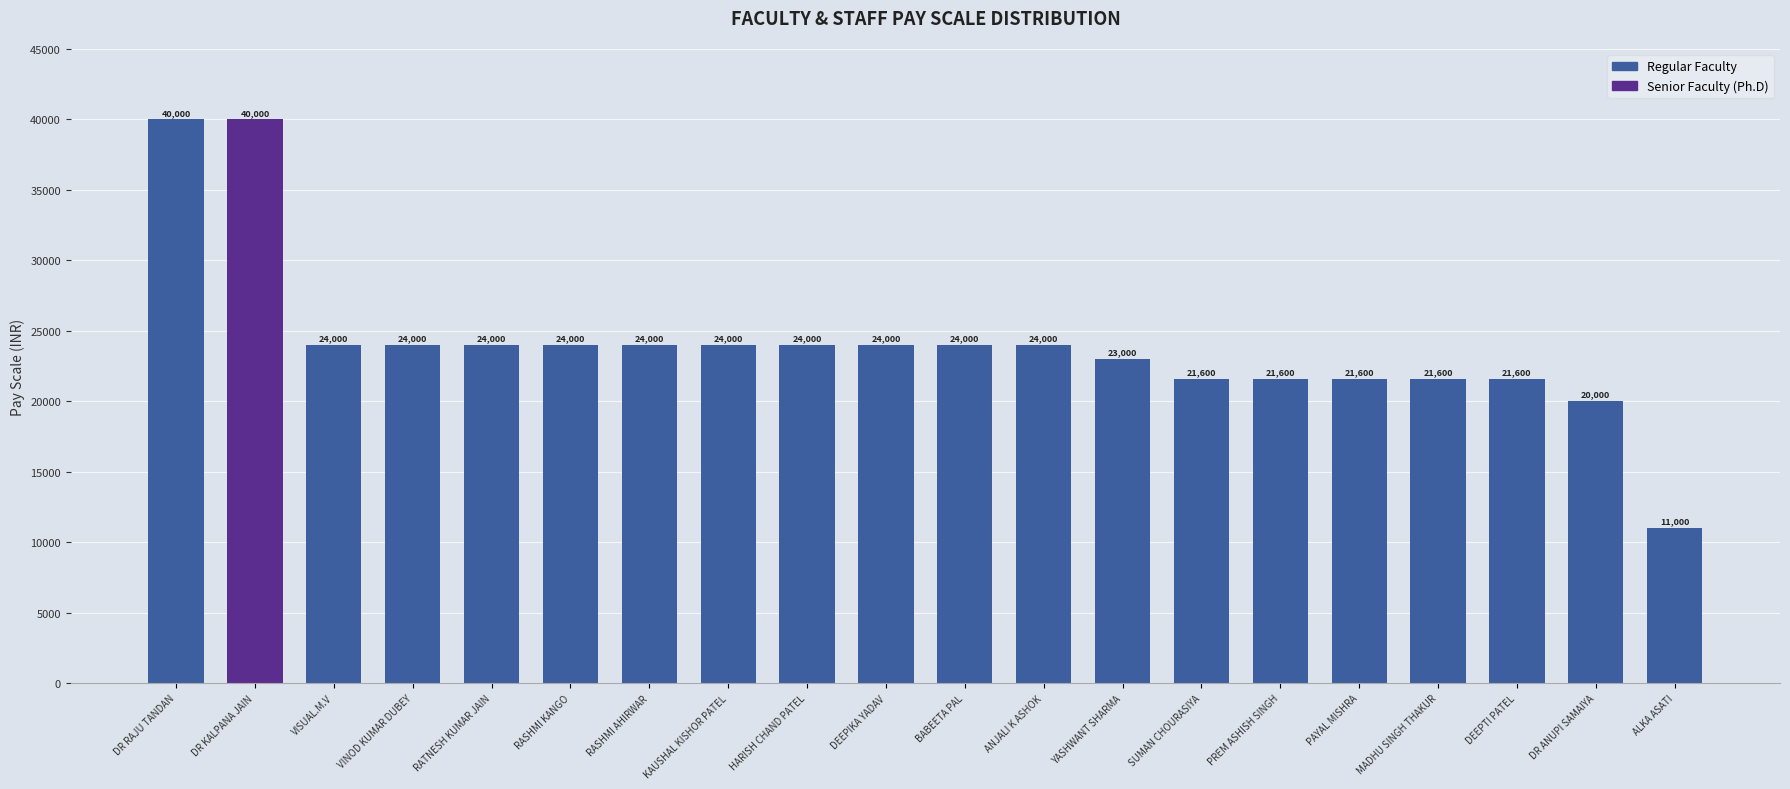

Does the chart contain stacked bars?

No